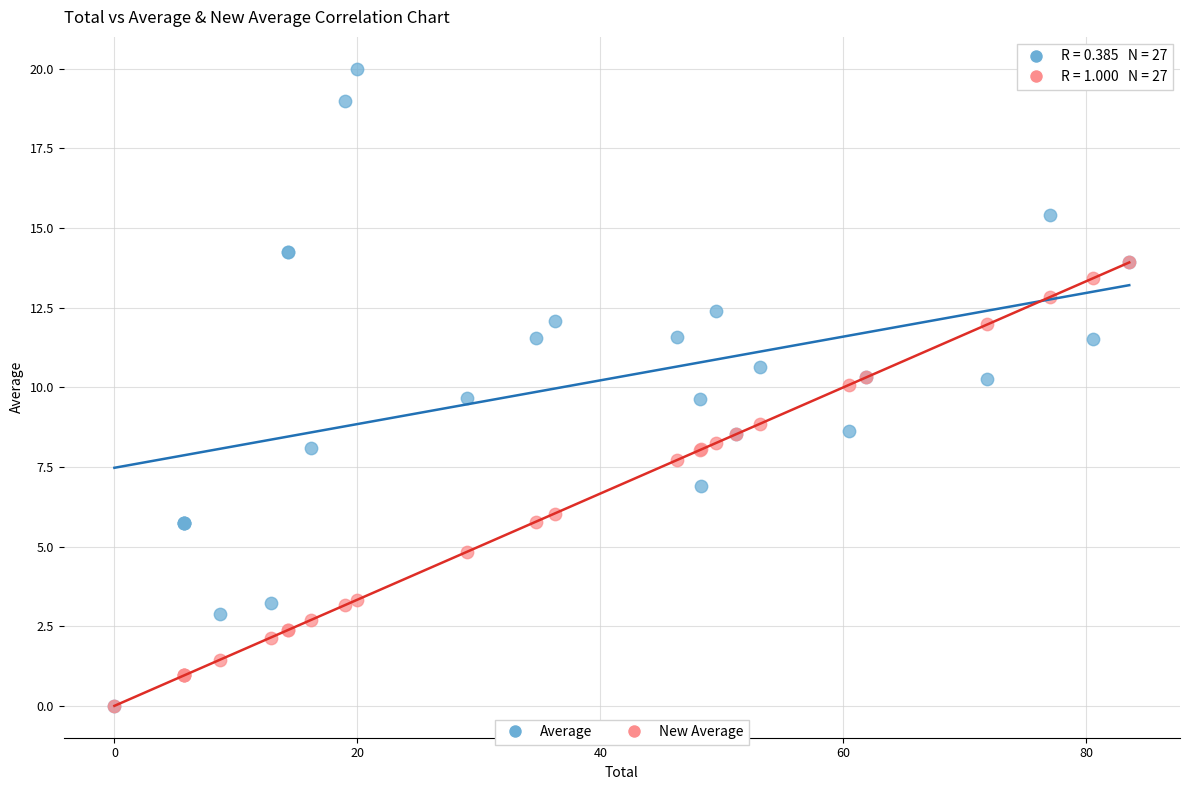

What are all the series names shown in the legend?

Average, New Average